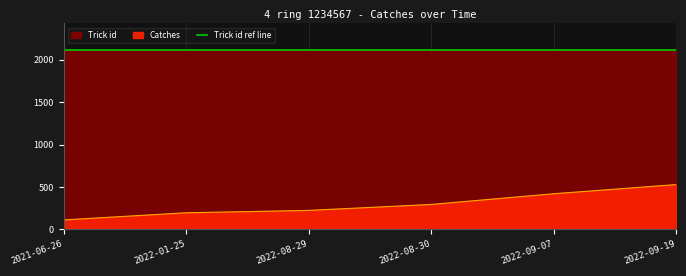

Which has a higher value, 2022-09-19 or 2022-01-25?

2022-09-19